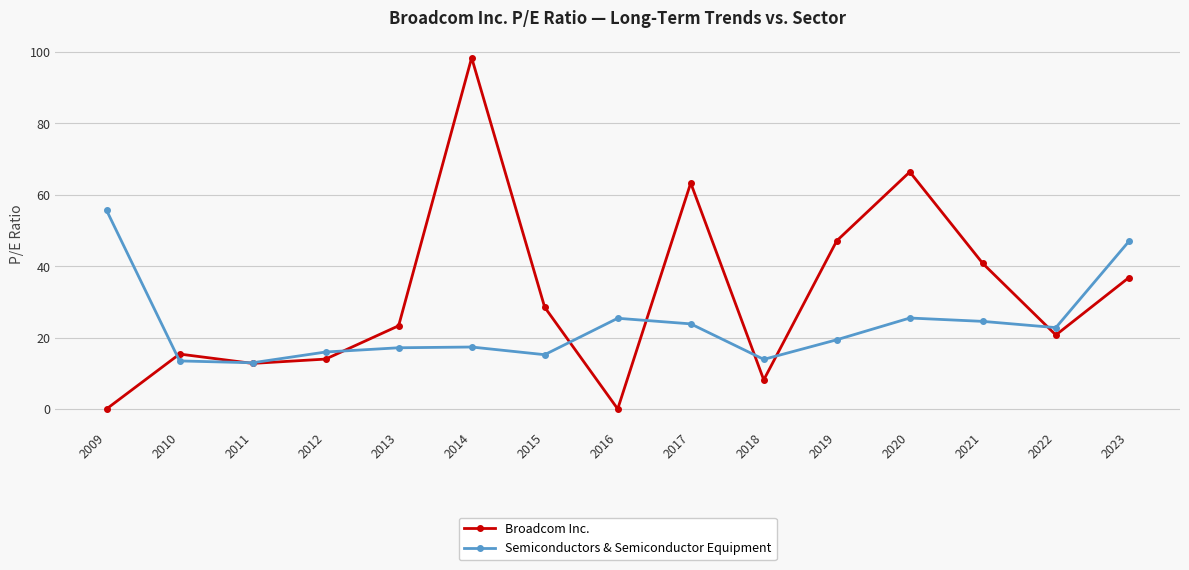

How many data points does each series have?

15